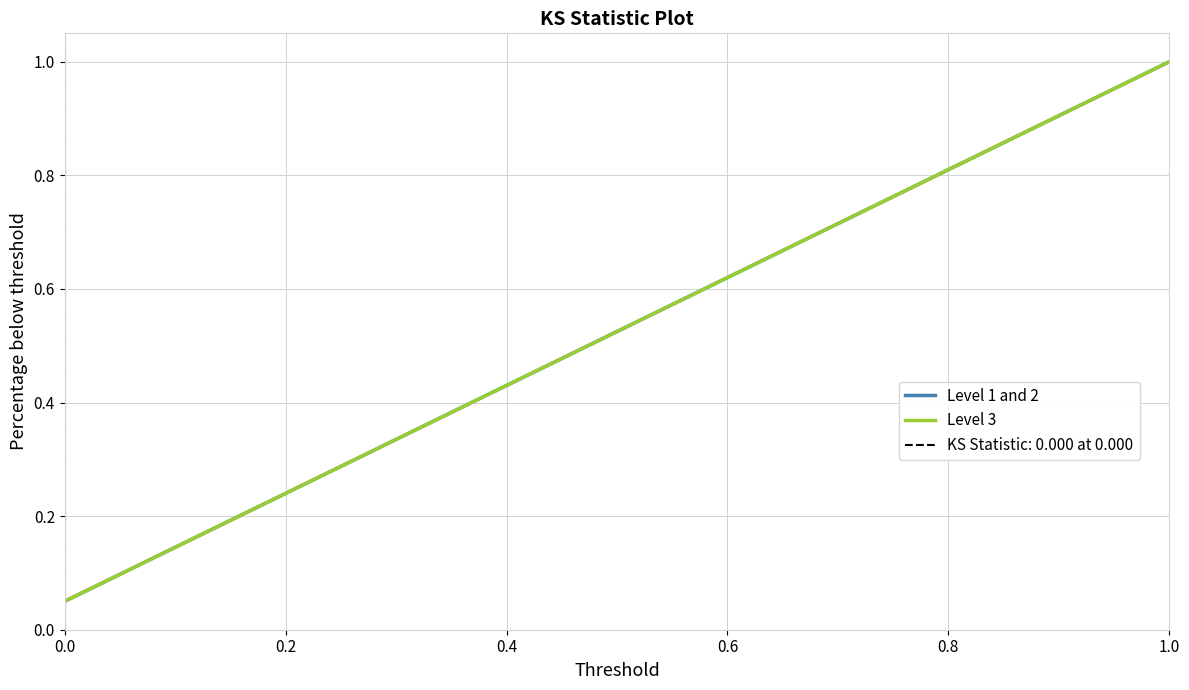

True or false: Level 1 and 2 and Level 3 cross at least once.

False